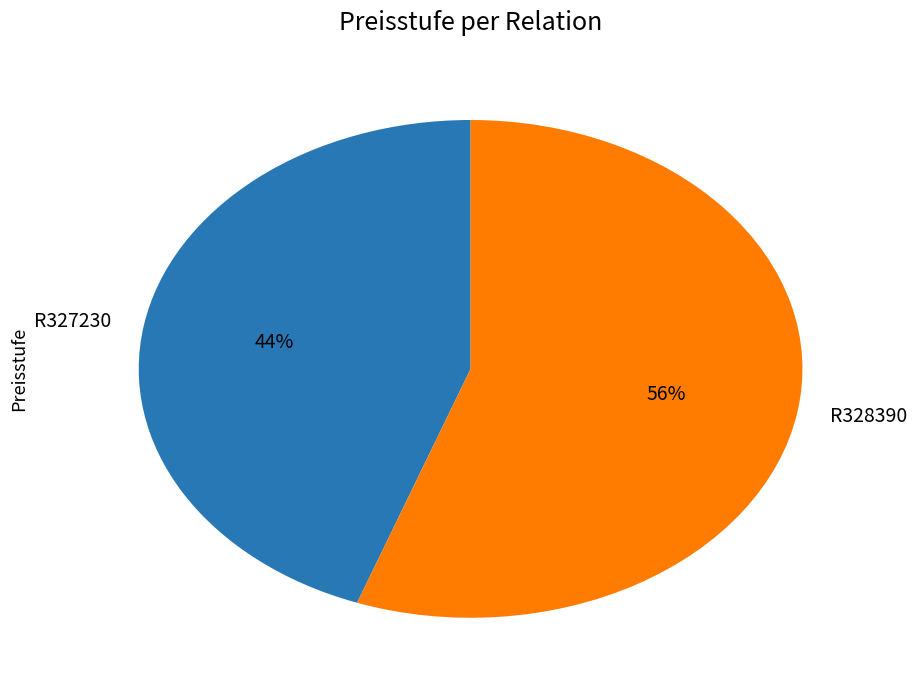

Which has a higher value, R327230 or R328390?

R328390